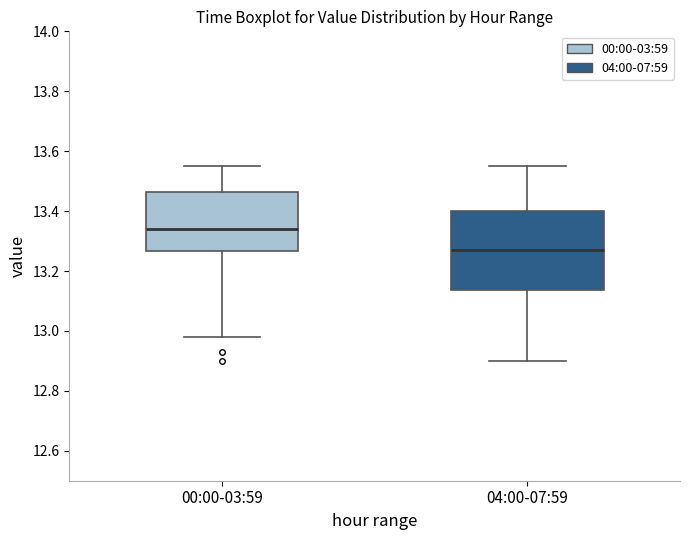

Comparing the boxes themselves (not the whiskers), which one is the tallest?

04:00-07:59